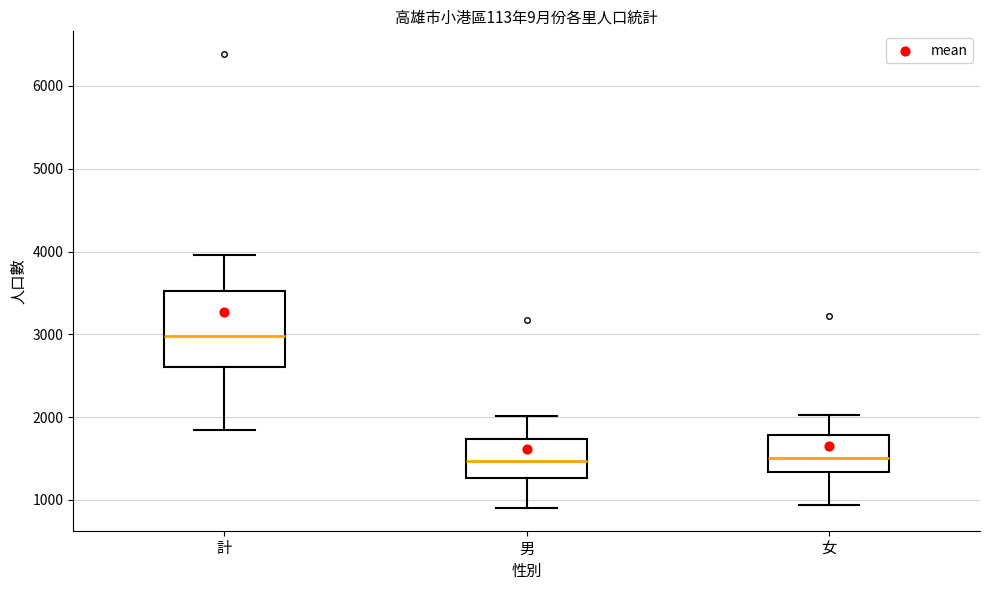

Comparing the boxes themselves (not the whiskers), which one is the tallest?

計